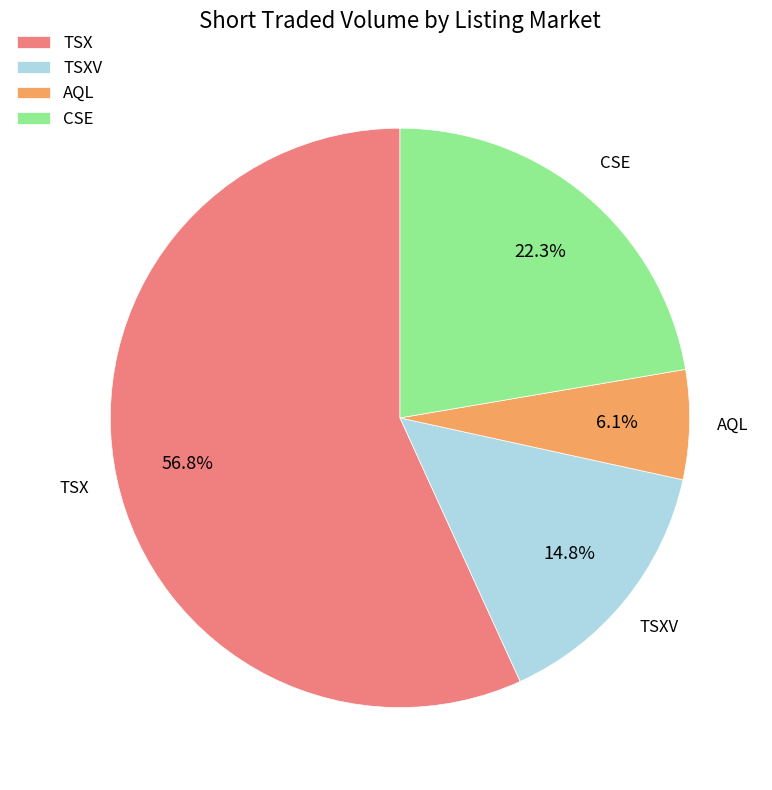

Is there any slice that represents more than half of the pie?

Yes